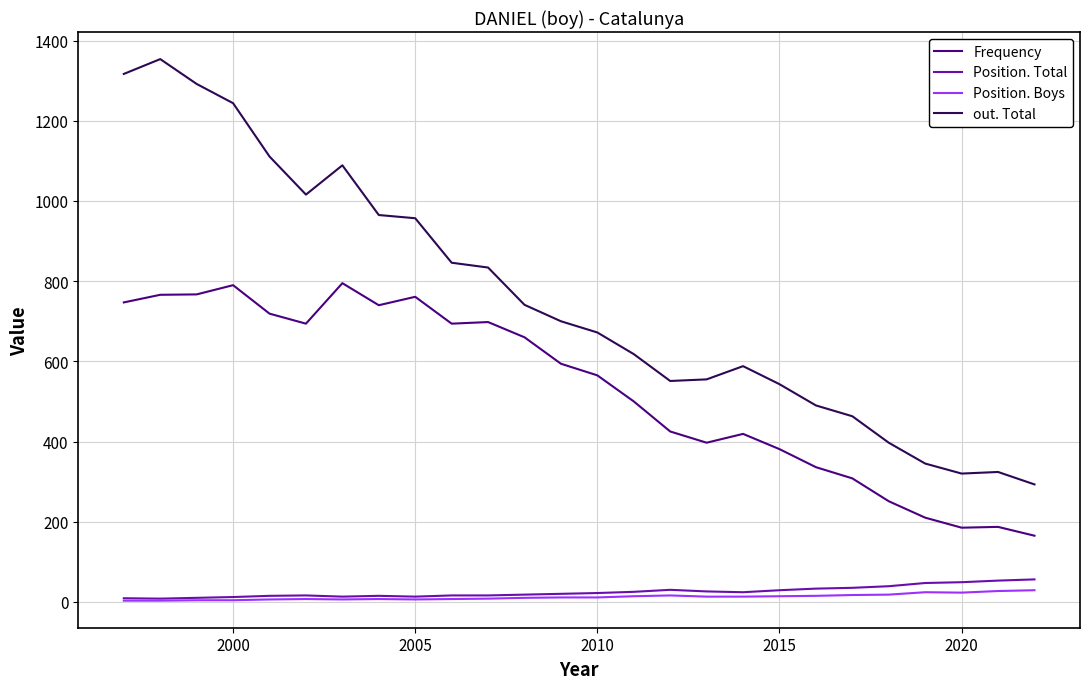

True or false: out. Total and Position. Boys cross at least once.

False